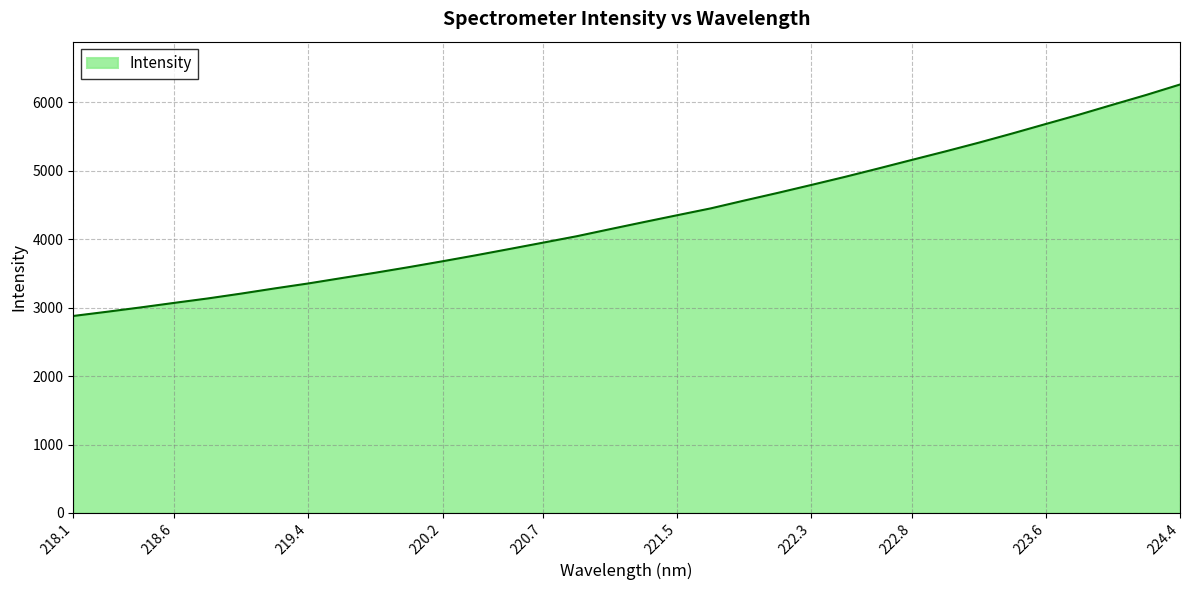

What is the maximum value shown in the chart?

6260.1